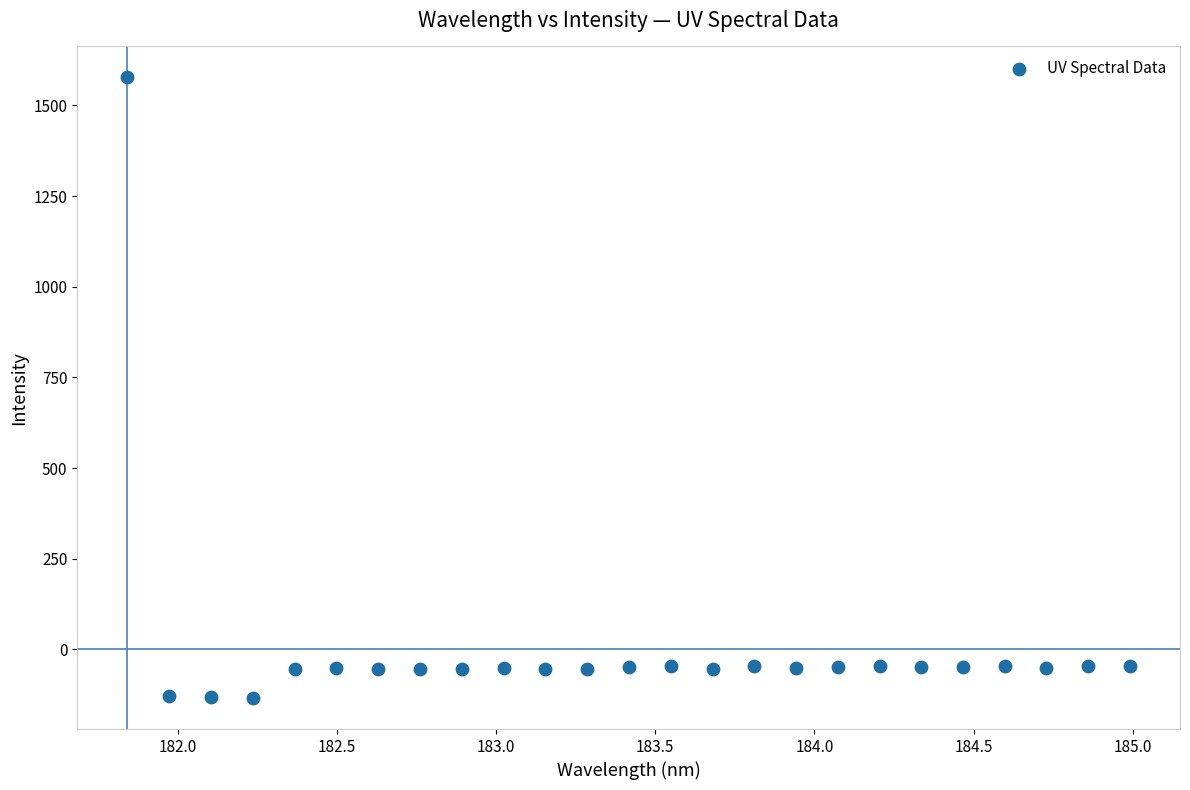

What is the range of Y values (max minus min)?

1711.1